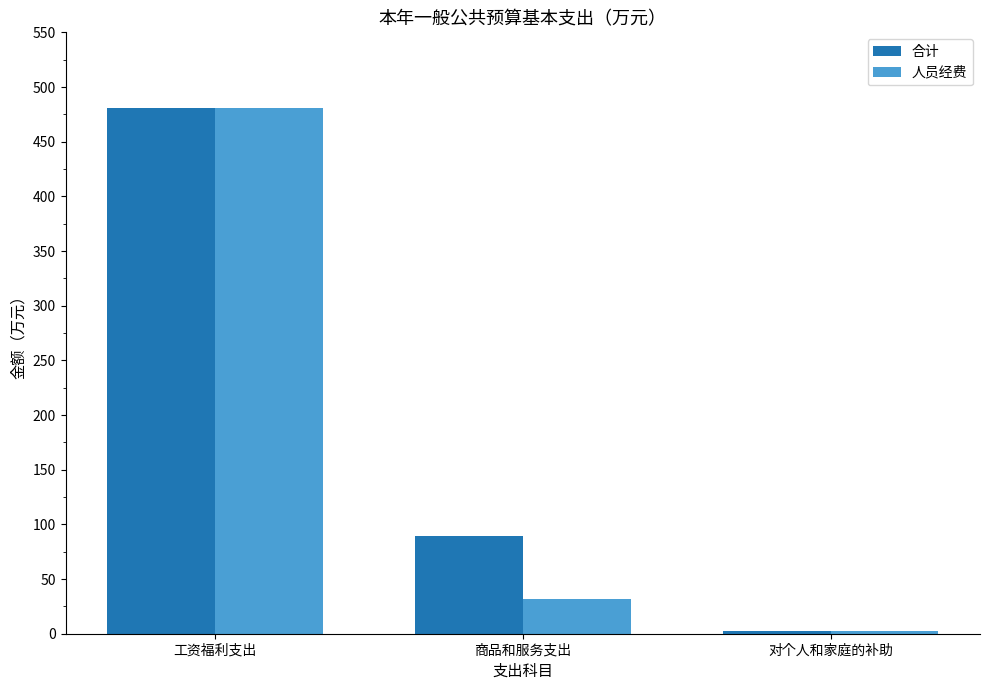

What is the minimum value for 人员经费?

2.4